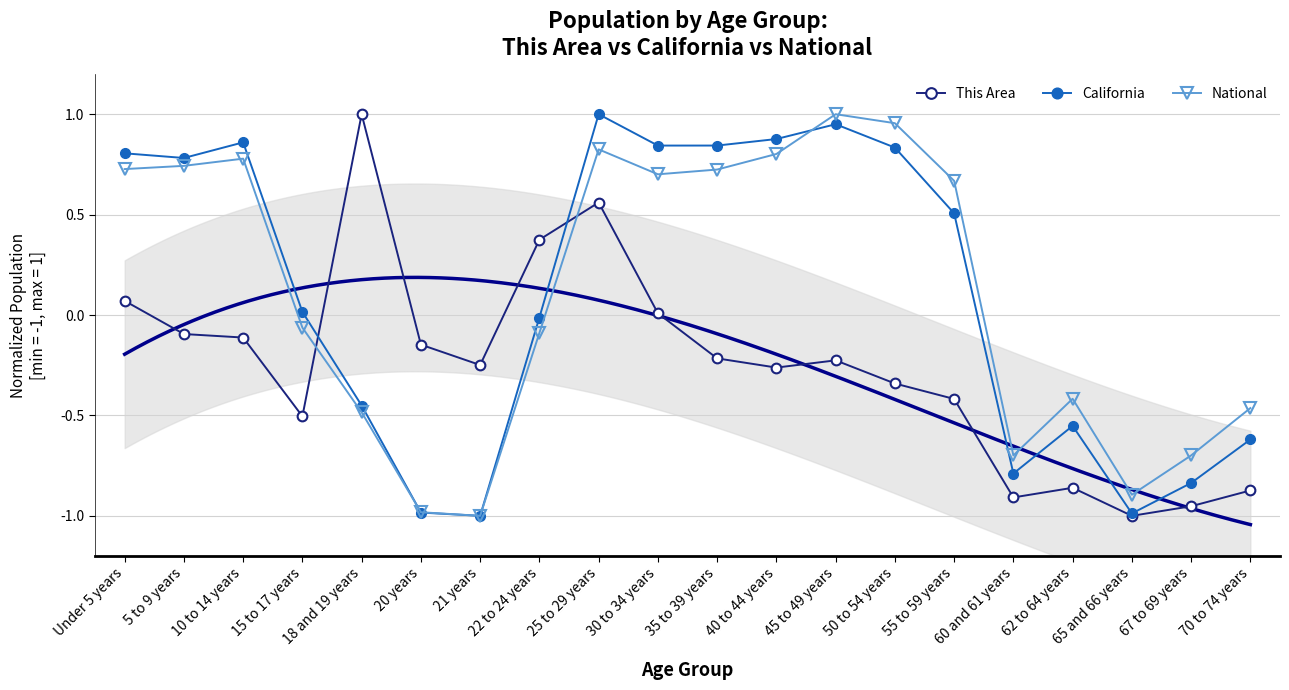

Where is the first local minimum for National?

21 years